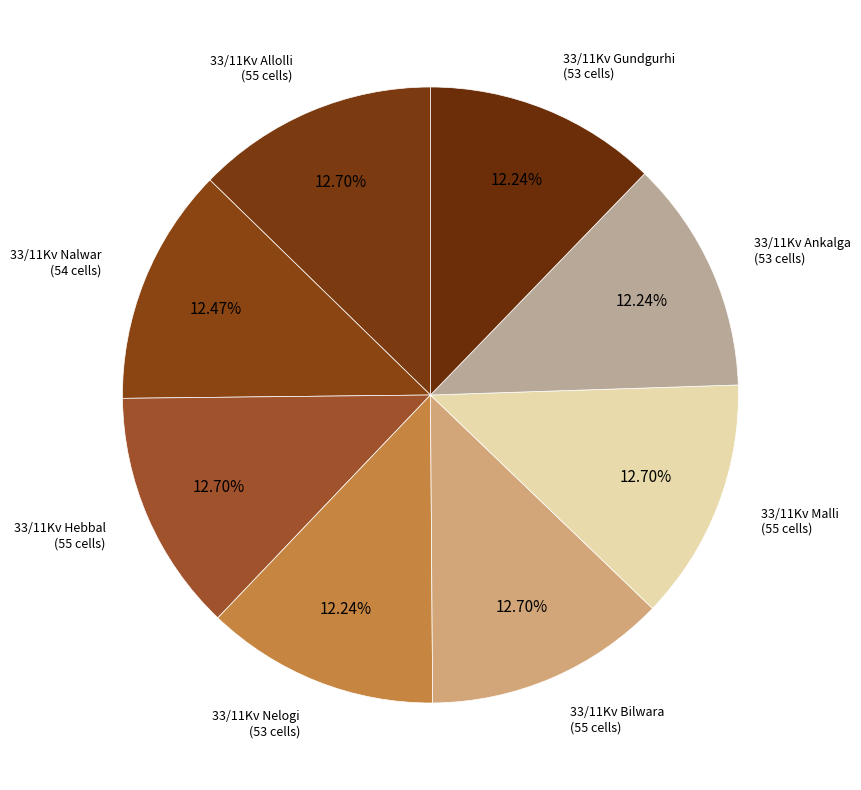

Does 33/11Kv Nalwar represent more than half of the total?

No